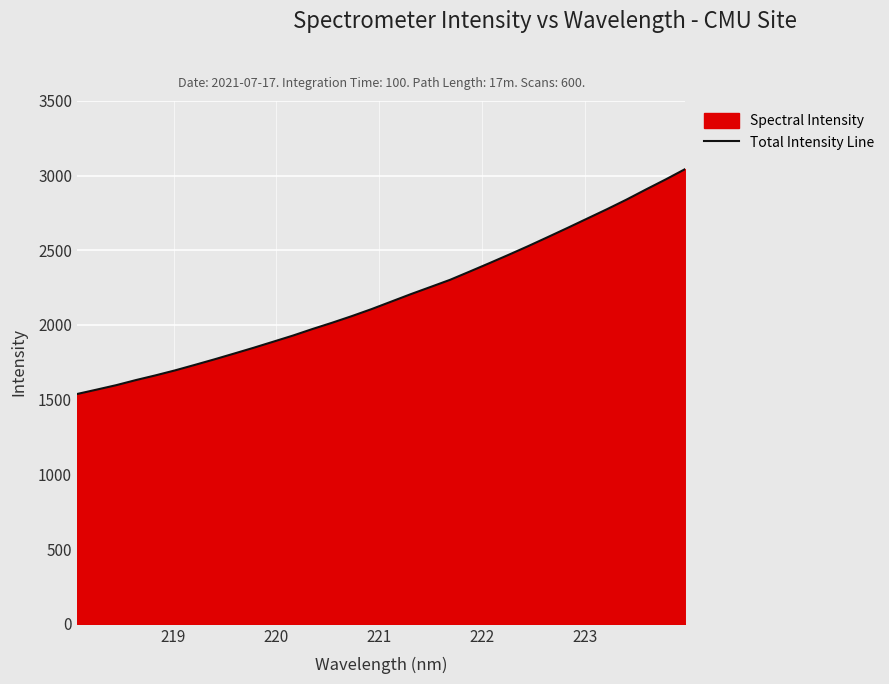

What is the greatest value displayed?

3044.1